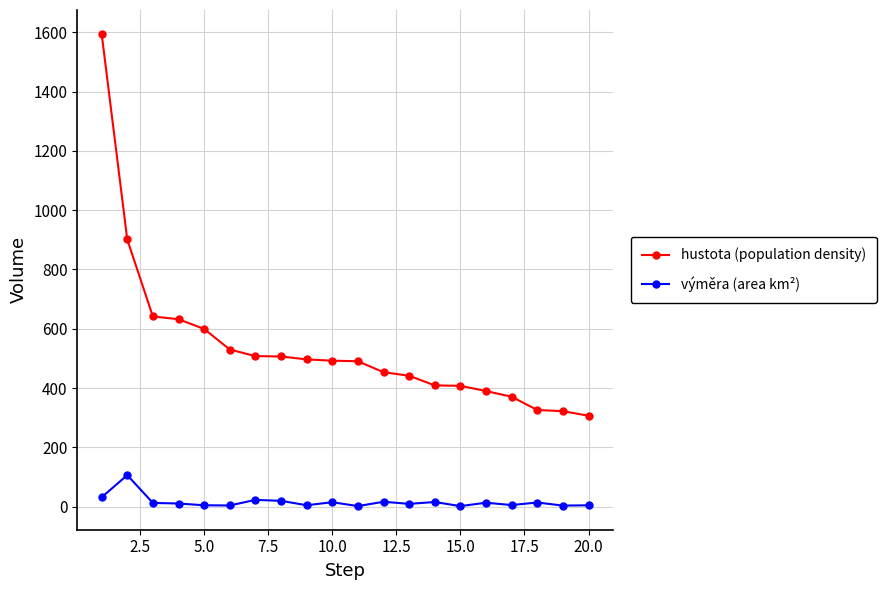

What are all the series names shown in the legend?

hustota (population density), výměra (area km²)